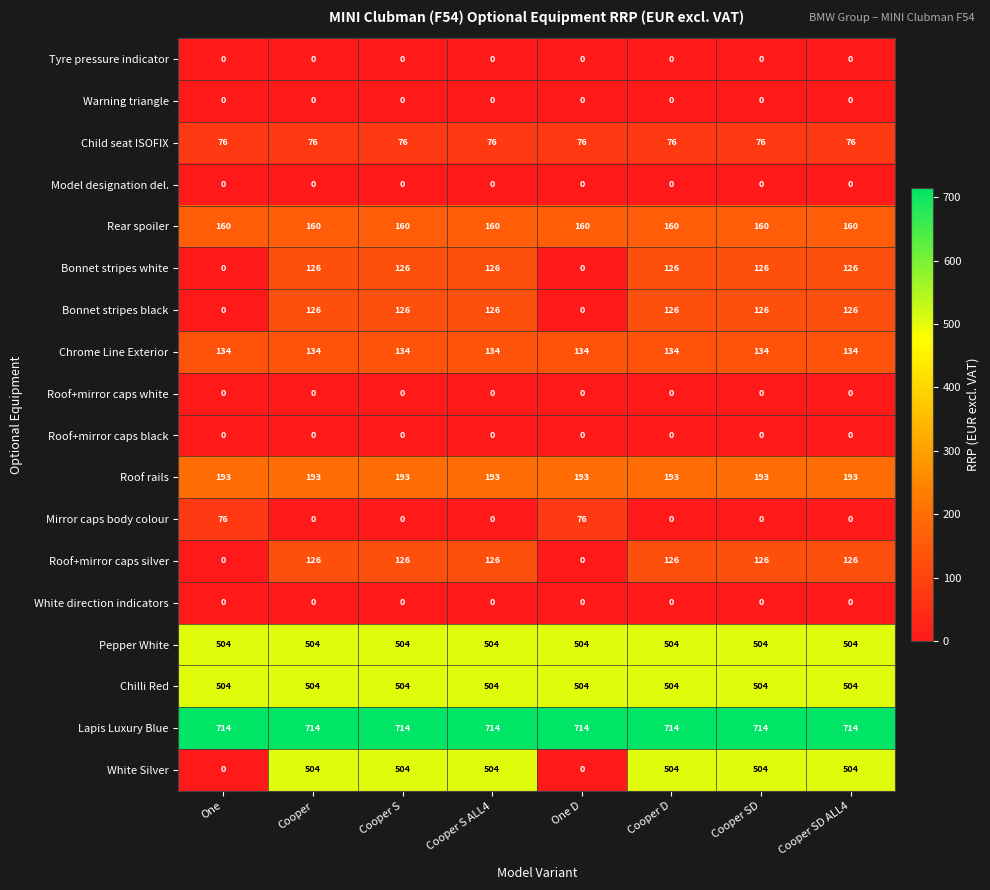

What value does the Pepper White series have at Cooper SD ALL4?

504